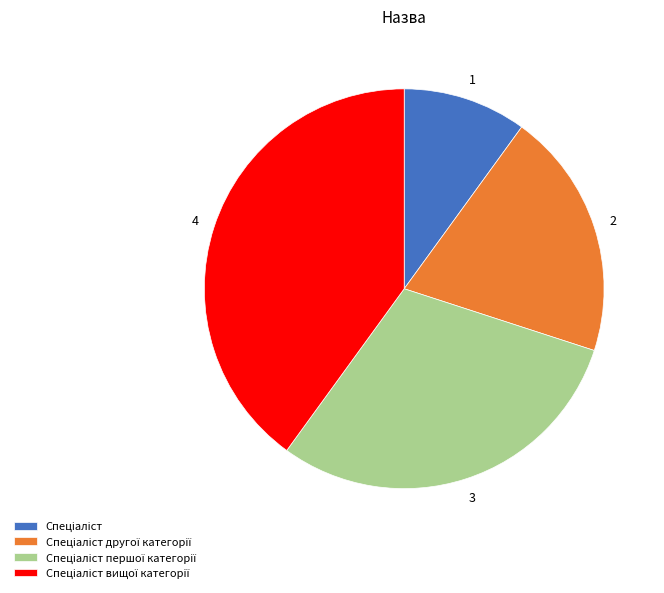

Is there a majority slice in this chart?

No